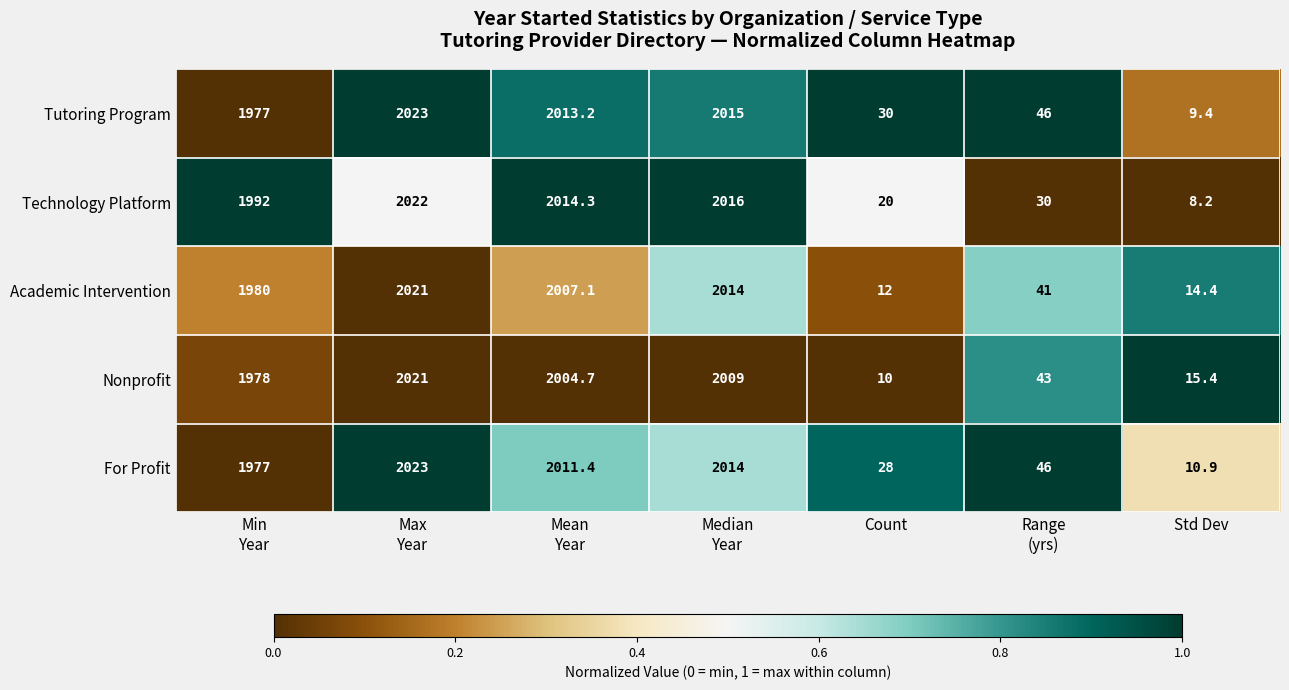

Is it true that Nonprofit equals 15.4 at Std Dev?

True